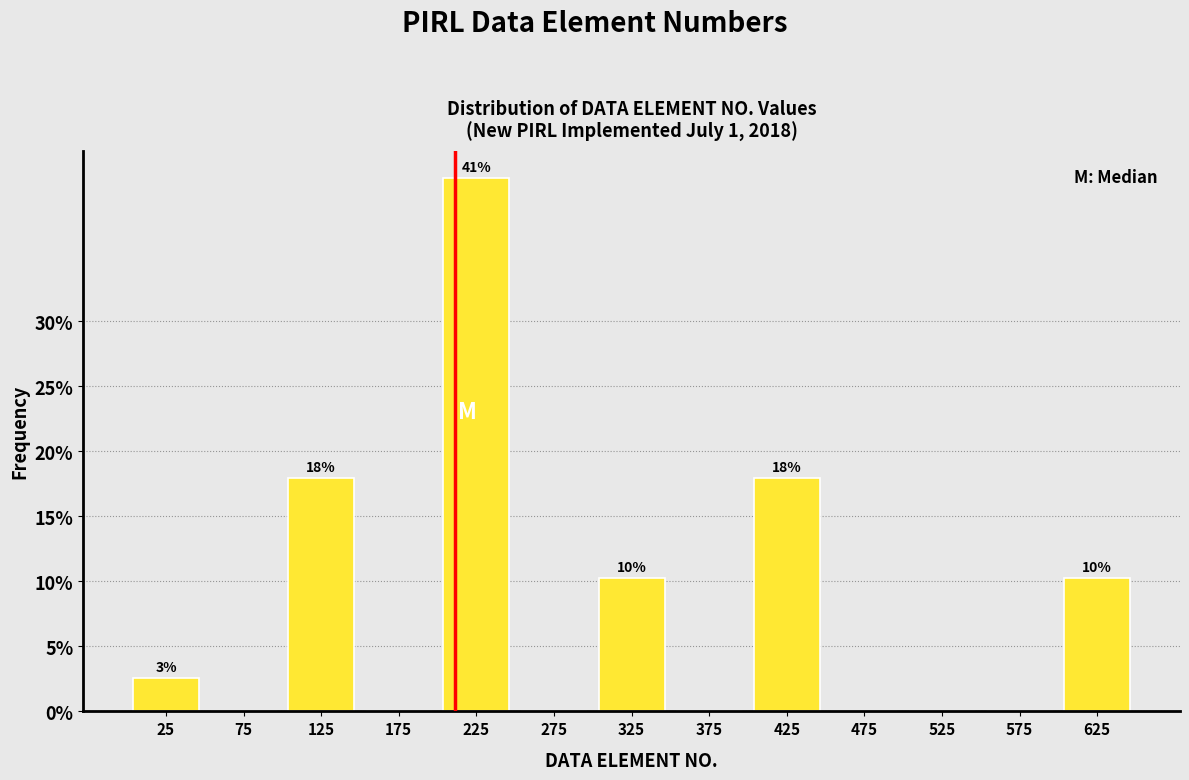

Reading left to right, list all the values displayed in this chart.

25=2.6	75=0.0	125=17.9	175=0.0	225=41.0	275=0.0	325=10.3	375=0.0	425=17.9	475=0.0	525=0.0	575=0.0	625=10.3